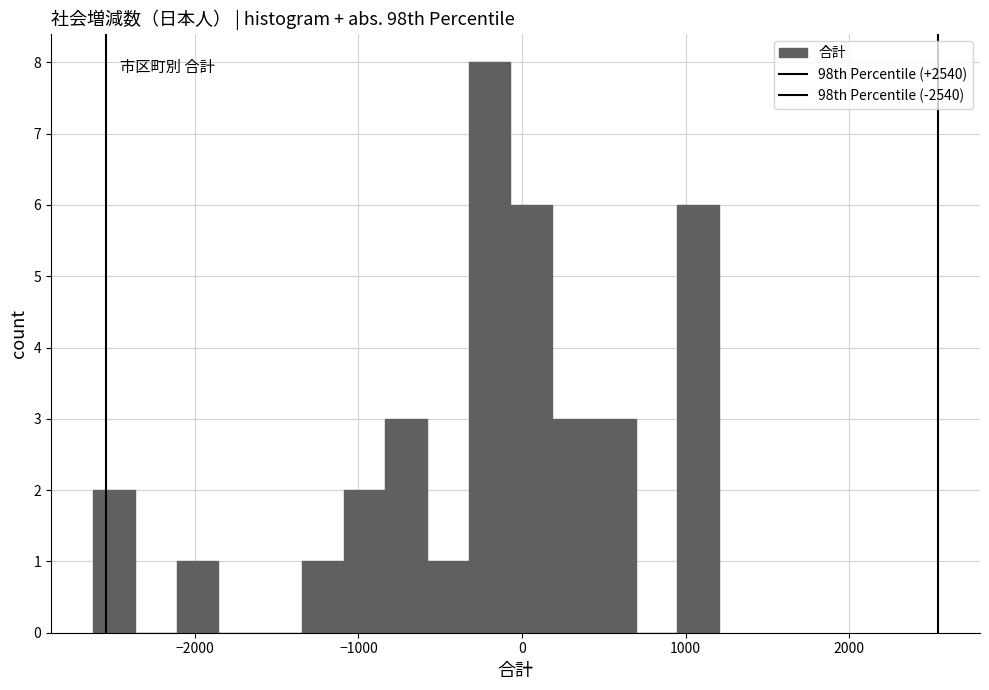

Around what value on the x-axis is the tallest bar? Give the approximate position of its centre, as read against the axis.

-200